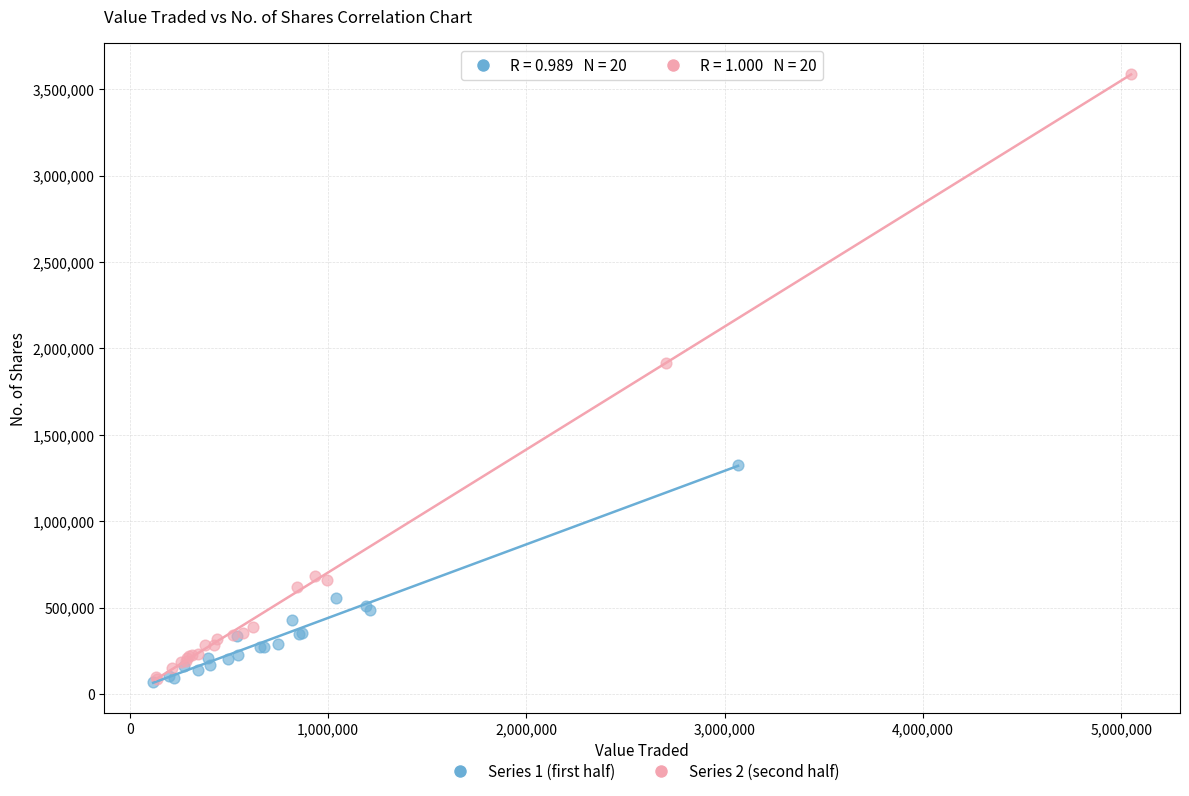

Which series contains the highest Y value?

Series 2 (second half)